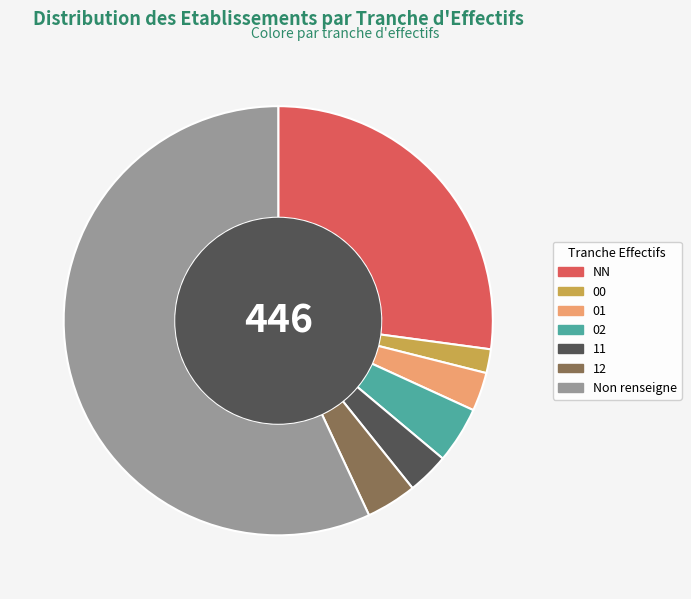

Is there a majority slice in this chart?

Yes